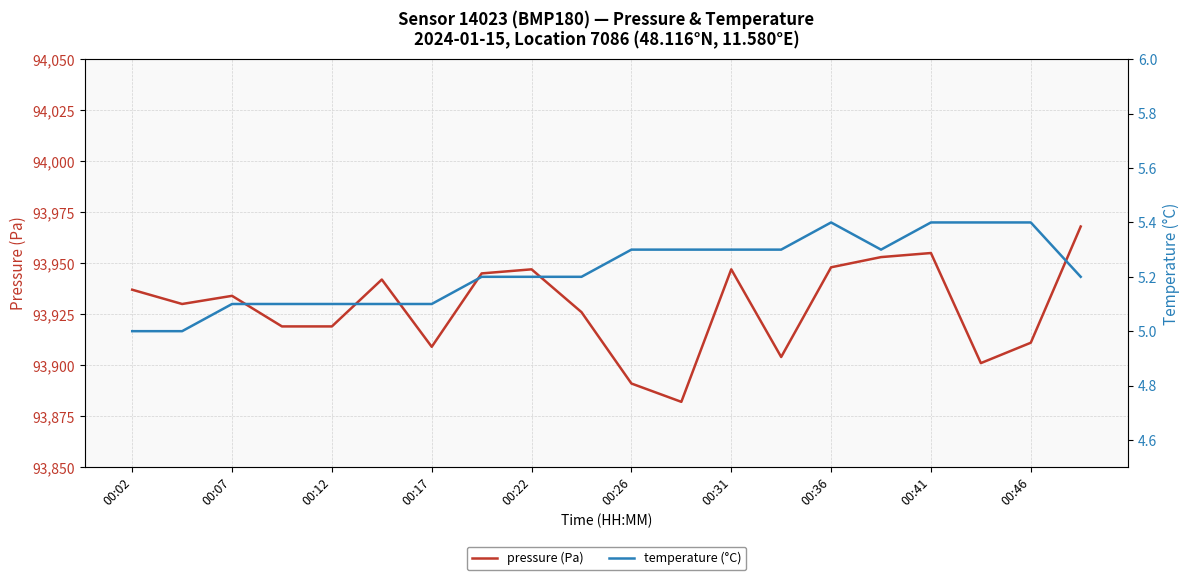

Which category has the lowest value in the pressure (Pa) series?

11